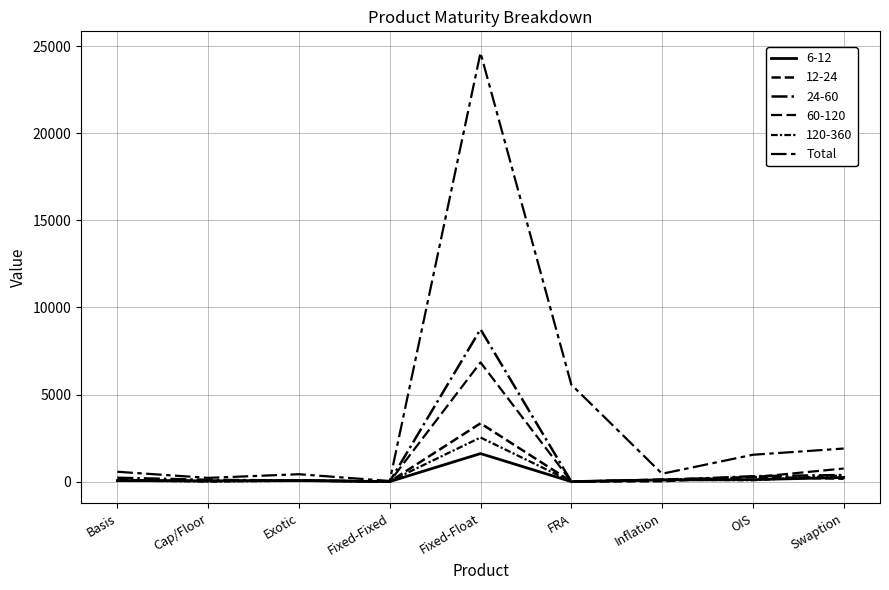

How many lines are shown in the chart?

6